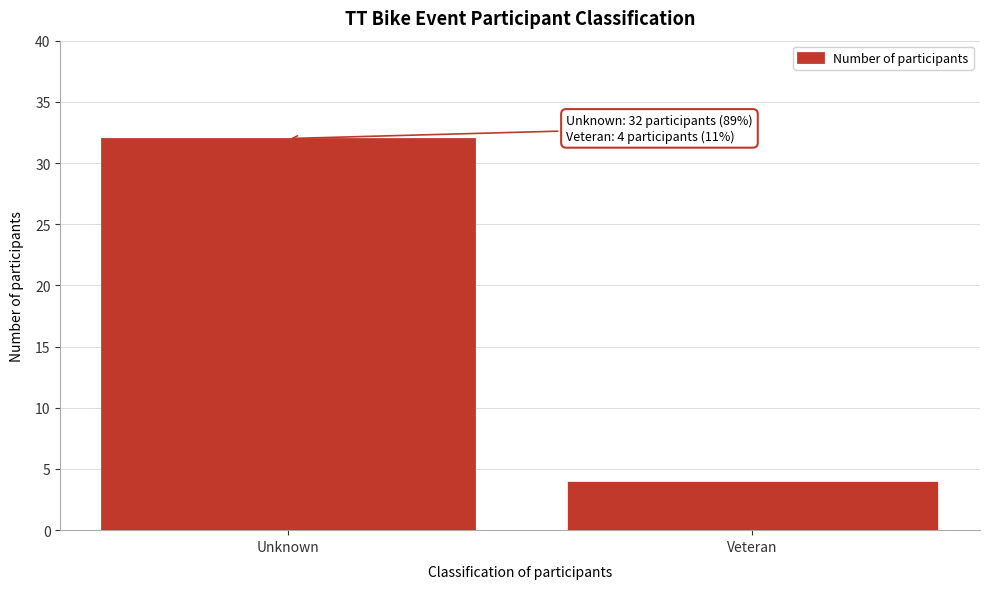

Reading left to right, transcribe all the data shown in this chart.

Unknown=32	Veteran=4